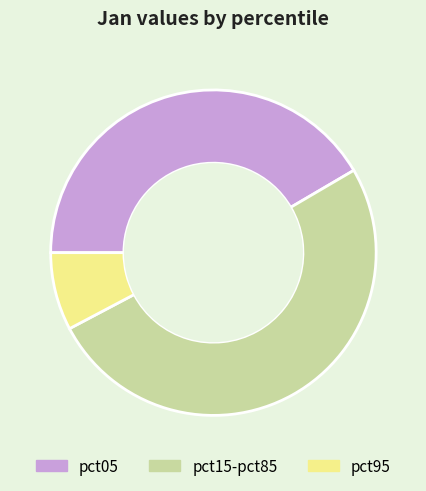

What is the smallest slice in the pie chart?

pct95